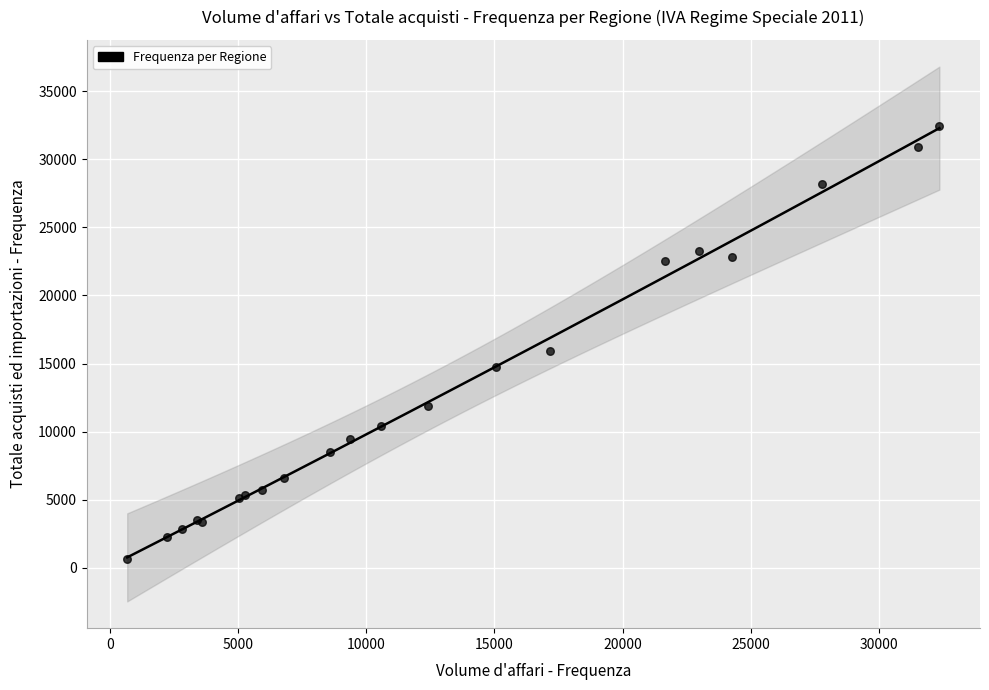

What Y value in the scatter plot is closest to 16564?

15914